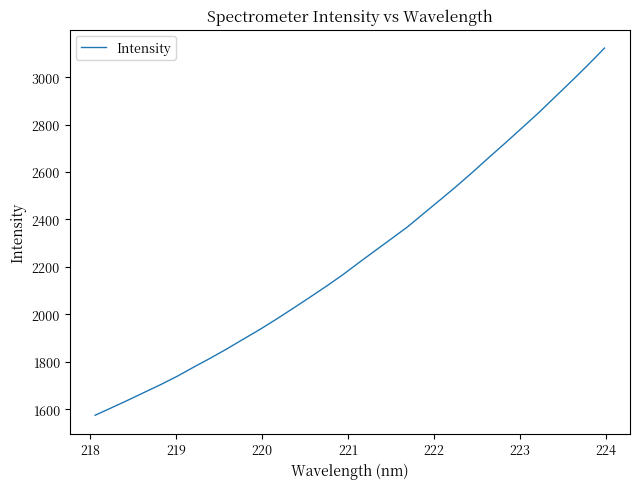

What is the average value?

2246.3